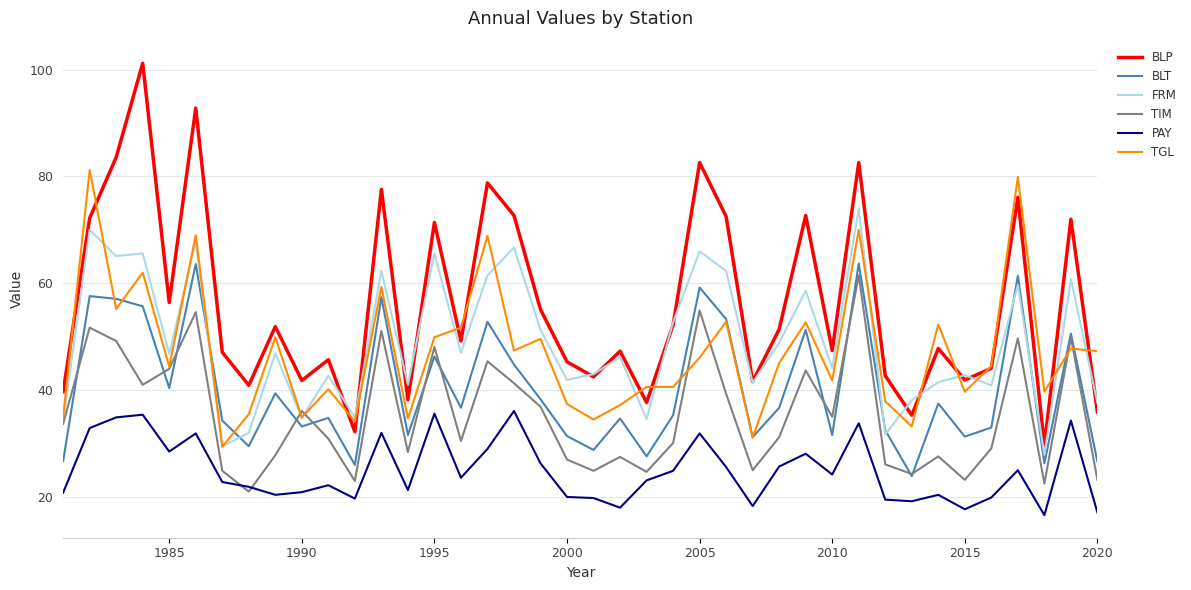

Which series has the widest spread of values?

BLP